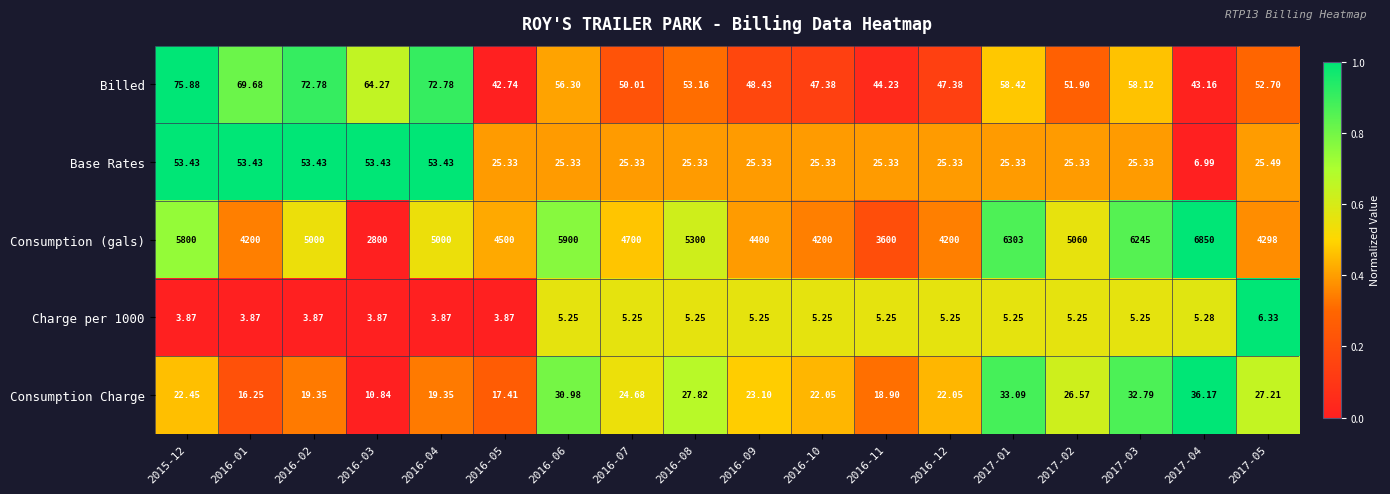

Is the value of Charge per 1000 at 2016-09 greater than the value of Billed at 2016-12?

No